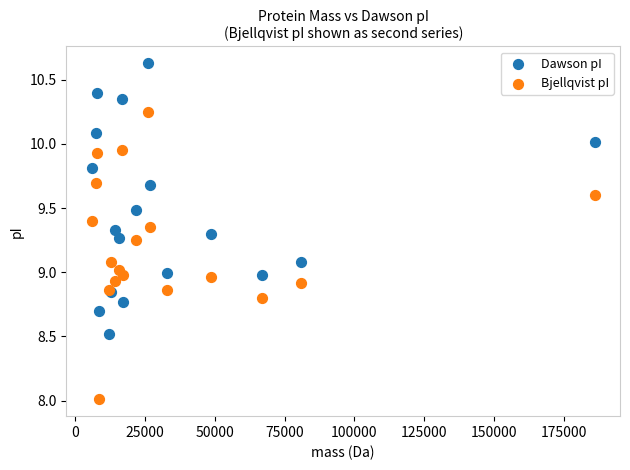

Which series contains the lowest Y value?

Bjellqvist pI